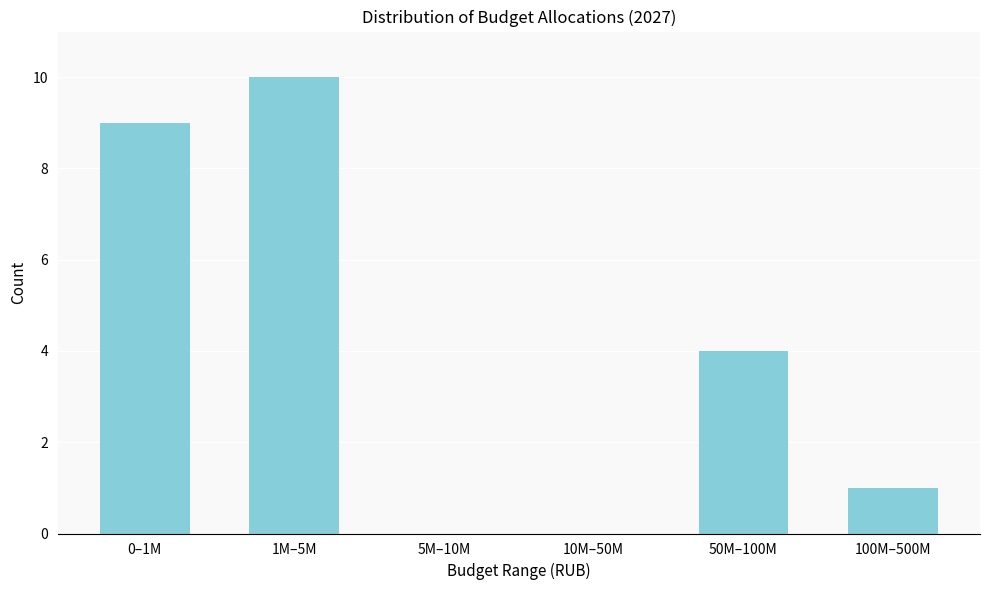

Reading right to left, list all the values displayed in this chart.

100M–500M=1	50M–100M=4	10M–50M=0	5M–10M=0	1M–5M=10	0–1M=9